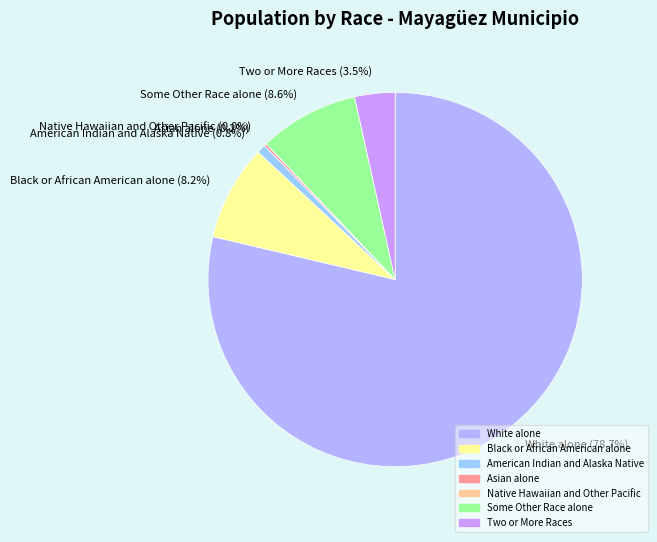

What is the largest slice in the pie chart?

White alone